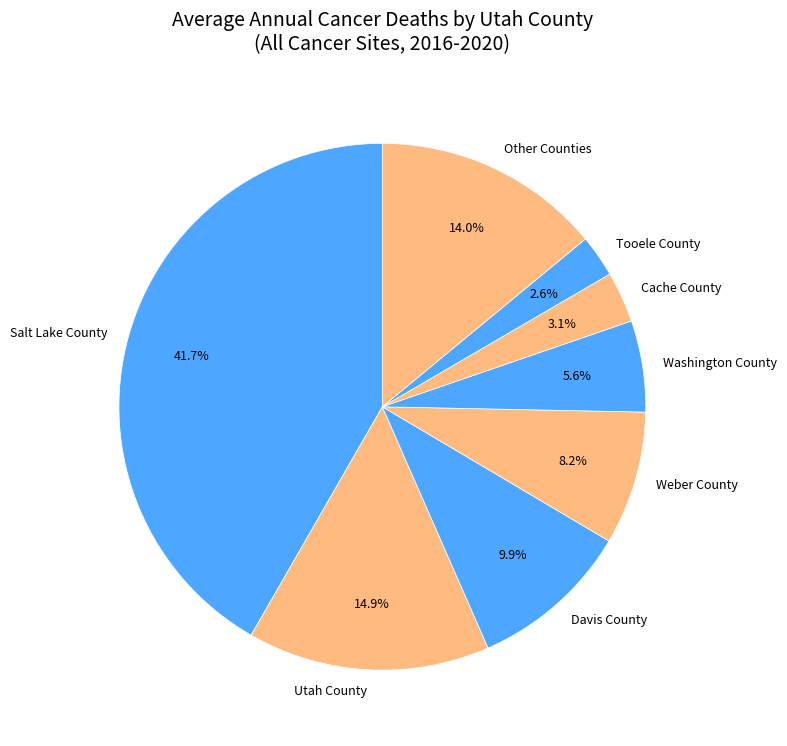

How many segments does this pie chart have?

8